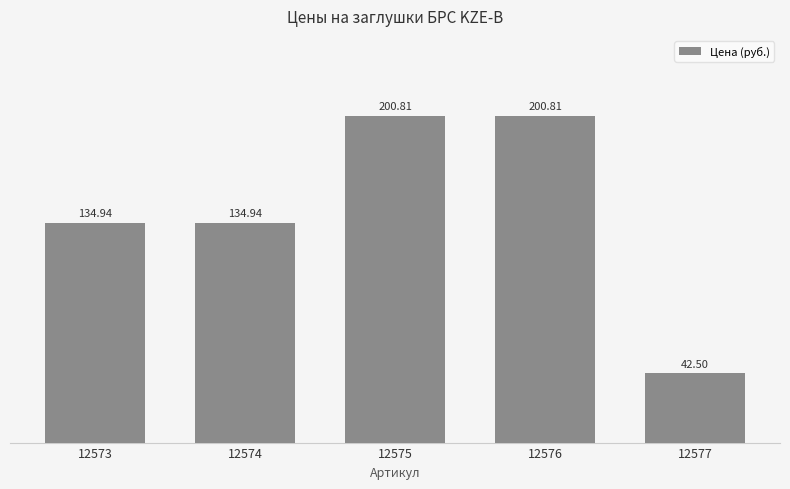

What is the difference between the maximum and minimum values?

158.3